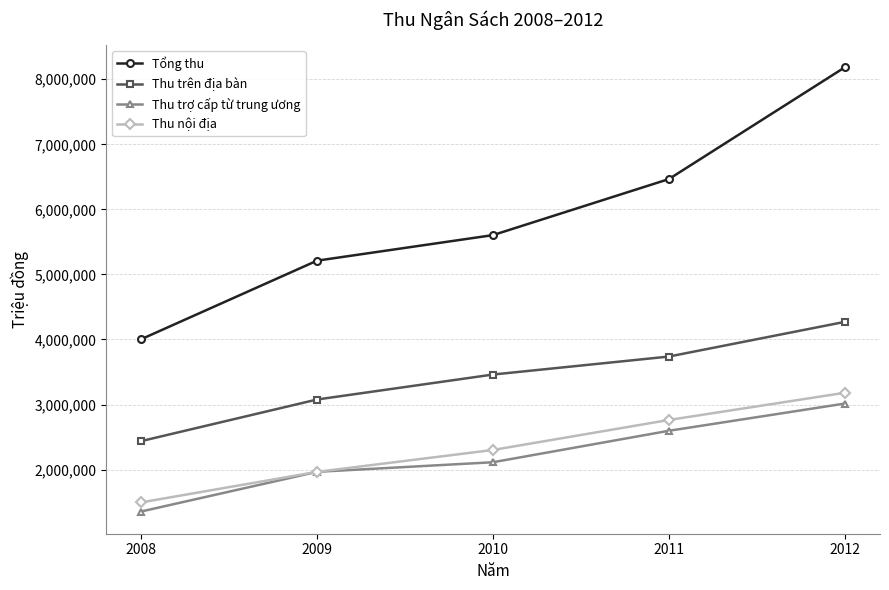

What is the value of the Thu trợ cấp từ trung ương point at the 1st from the left?

1355800